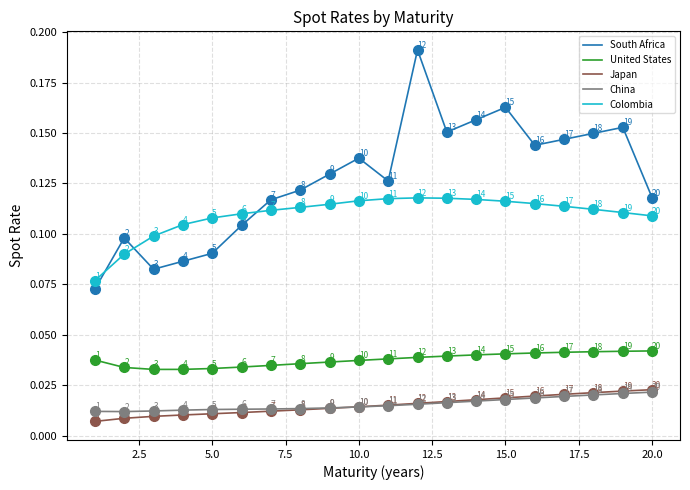

True or false: Colombia and United States intersect in this chart.

False